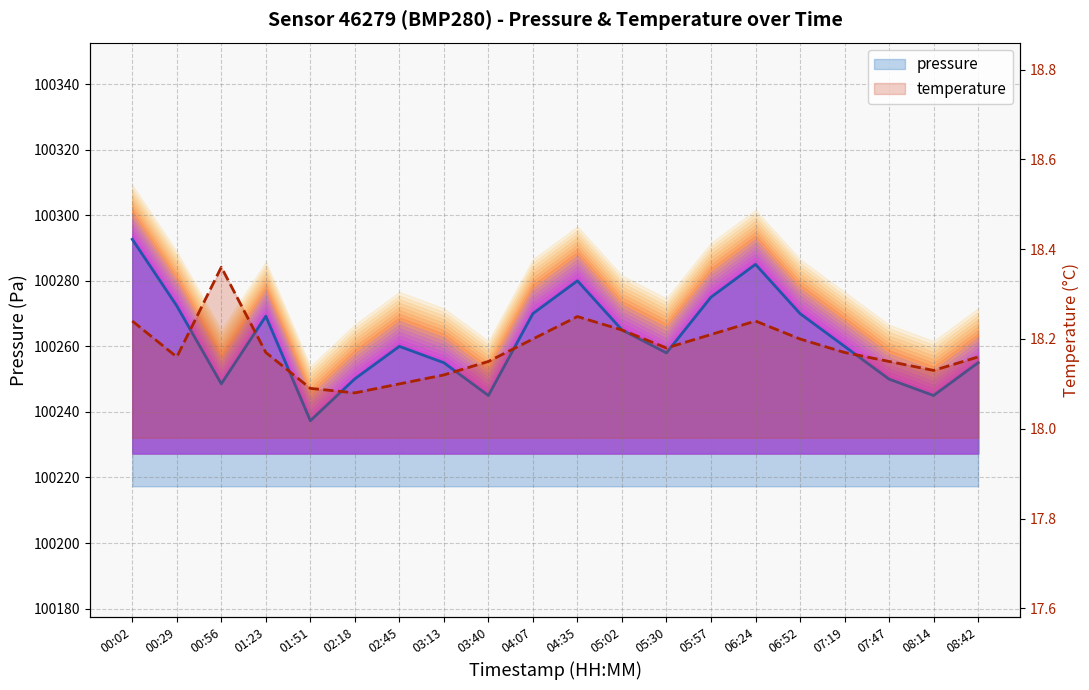

What are all the series names shown in the legend?

pressure, temperature